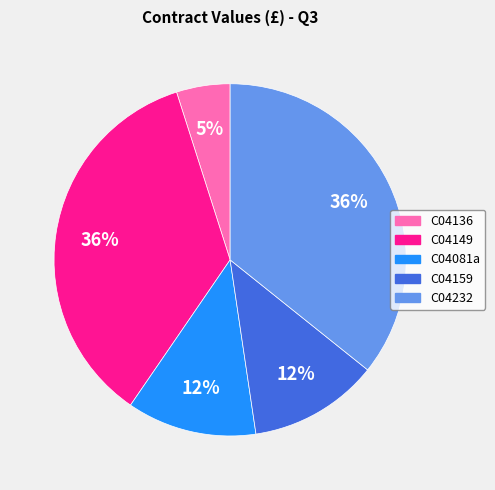

Between C04232 and C04136, which is larger?

C04232